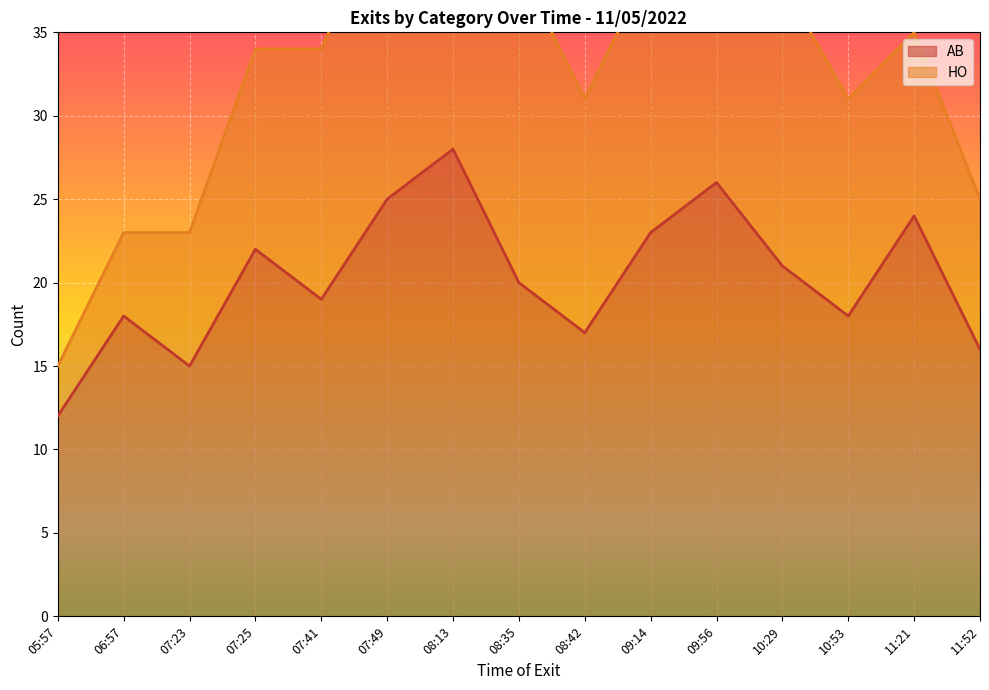

How many interior local peaks (higher than both neighbors) does the data have?

5